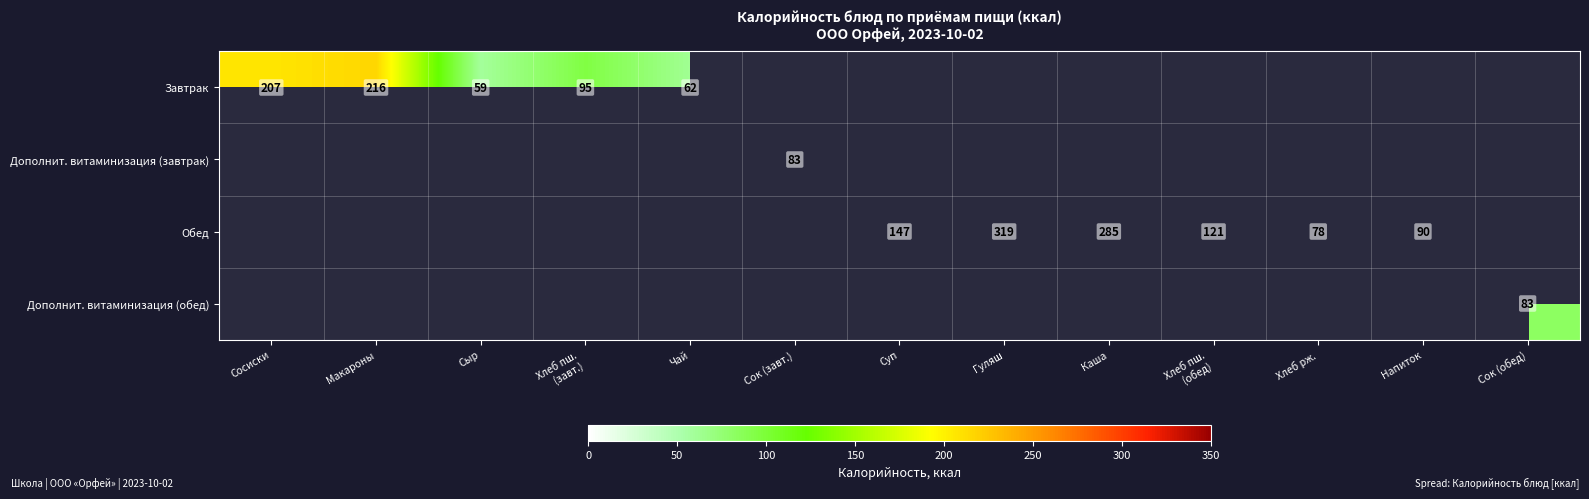

Which has a higher value, Сосиски or Напиток?

Сосиски